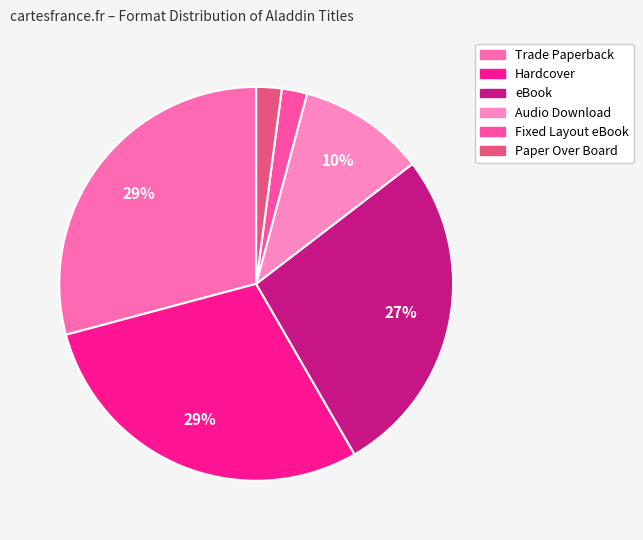

Count the number of slices in the pie.

6